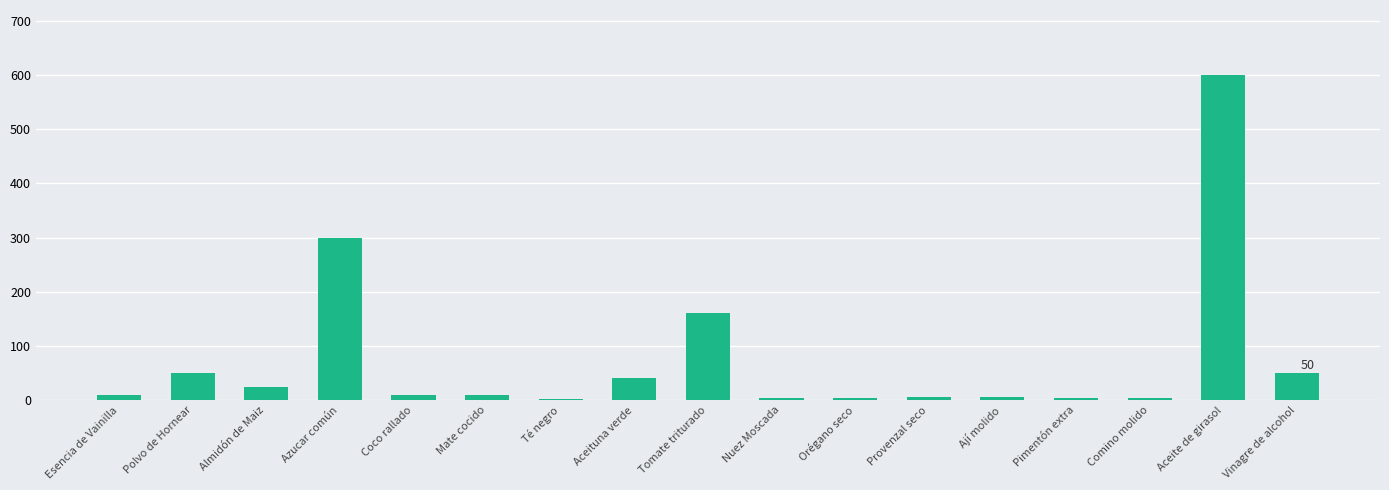

Is it true that the value at Tomate triturado is 247?

False